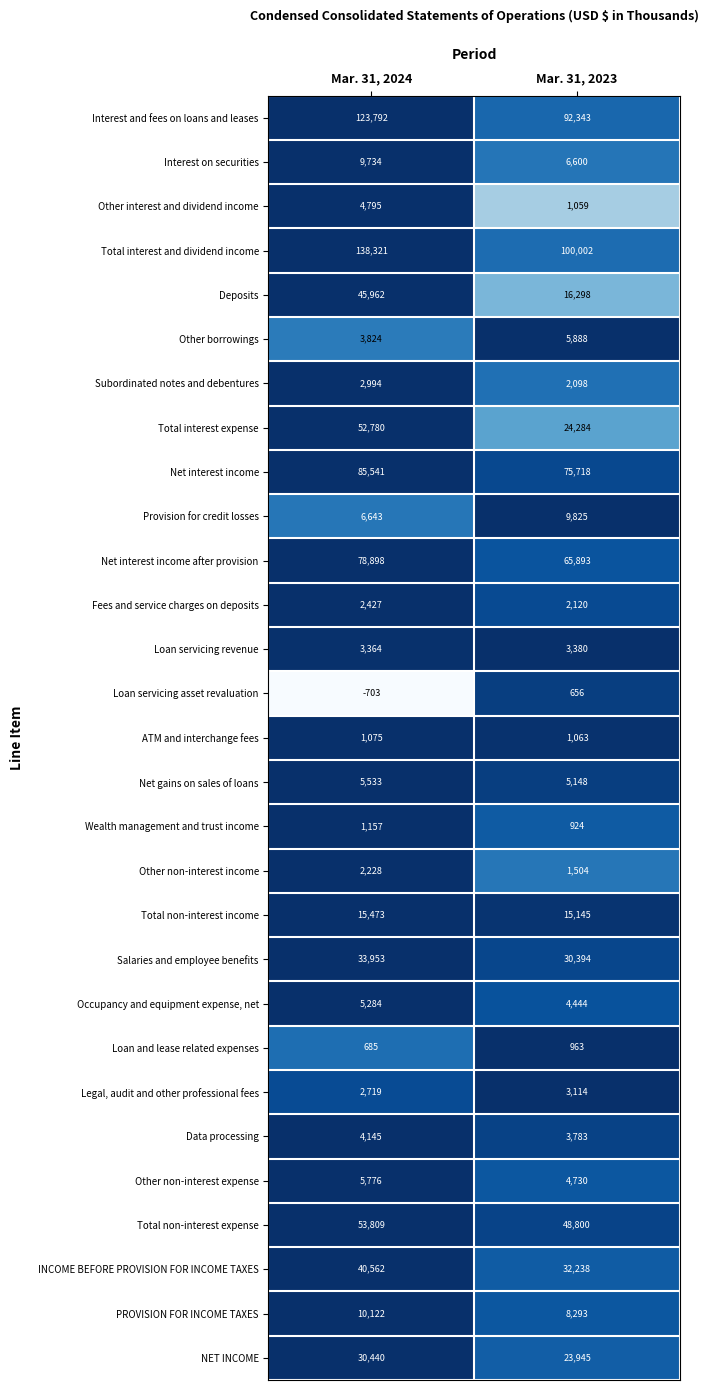

At how many categories does at least one series exceed 0?

2